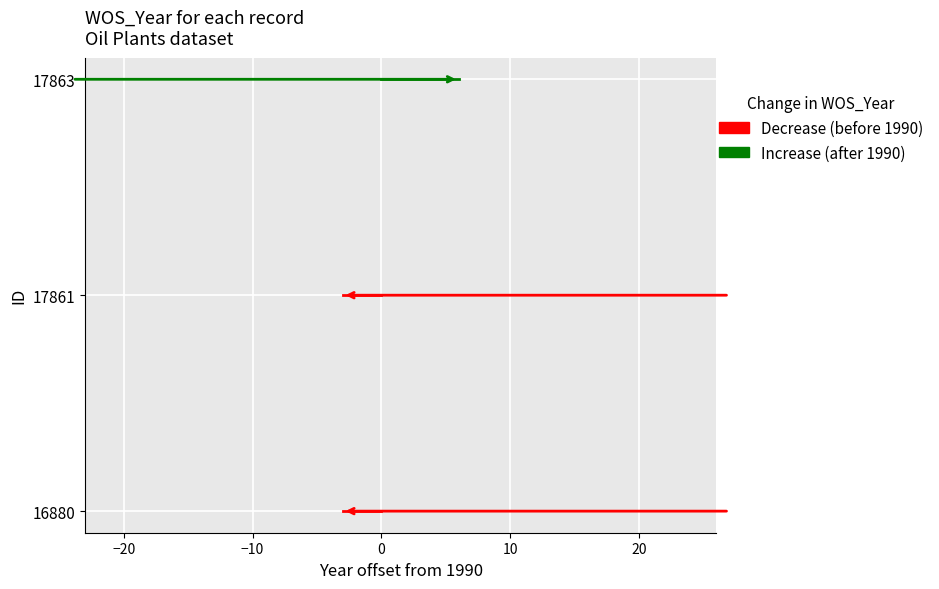

At how many categories does at least one series exceed 1?

2